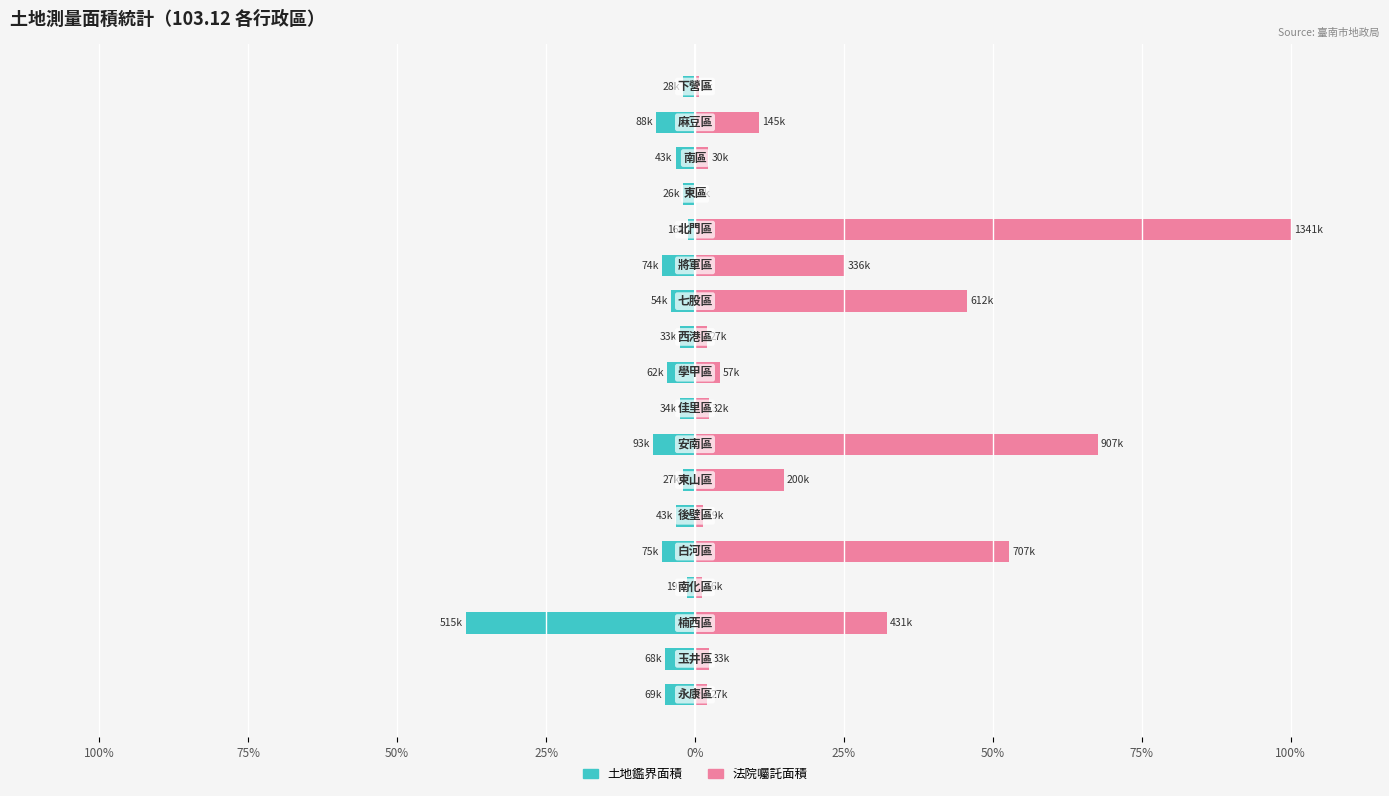

Rank the series at 15 from highest to lowest value.

法院囑託面積, 土地鑑界面積